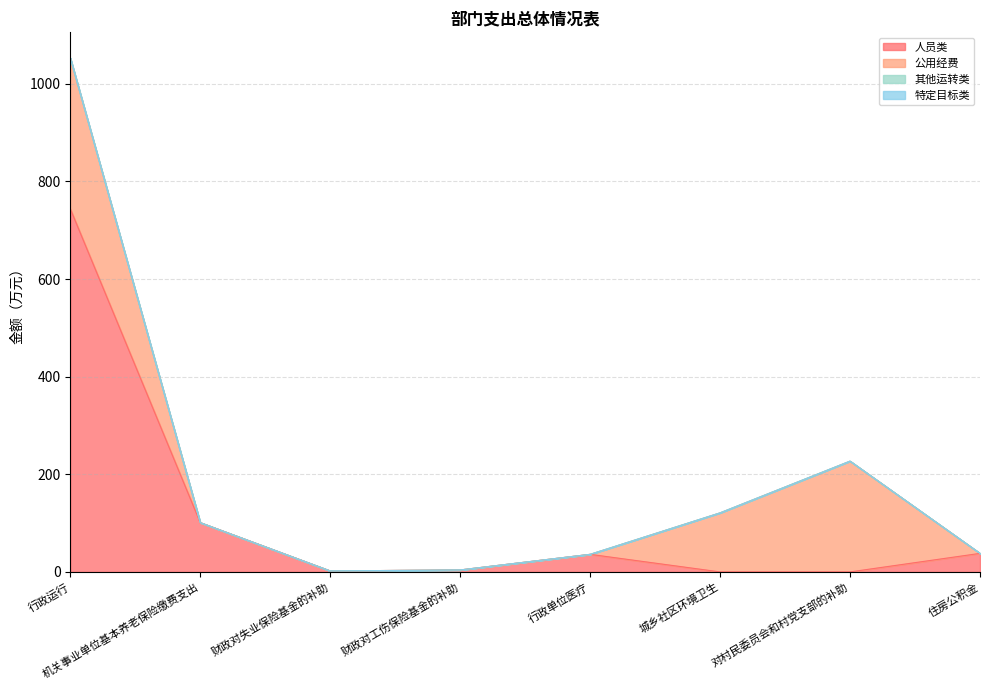

Which series changed the most between 行政运行 and 城乡社区环境卫生?

人员类